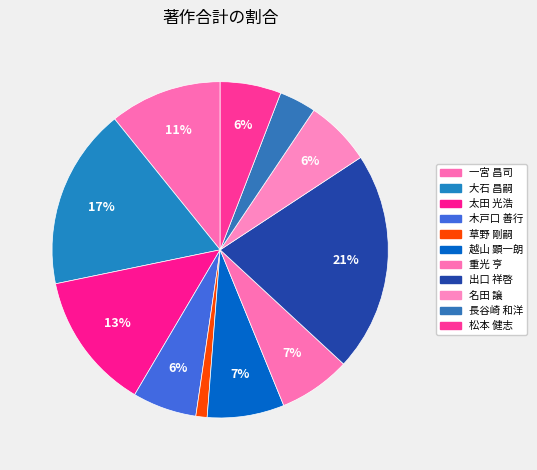

How many segments does this pie chart have?

11